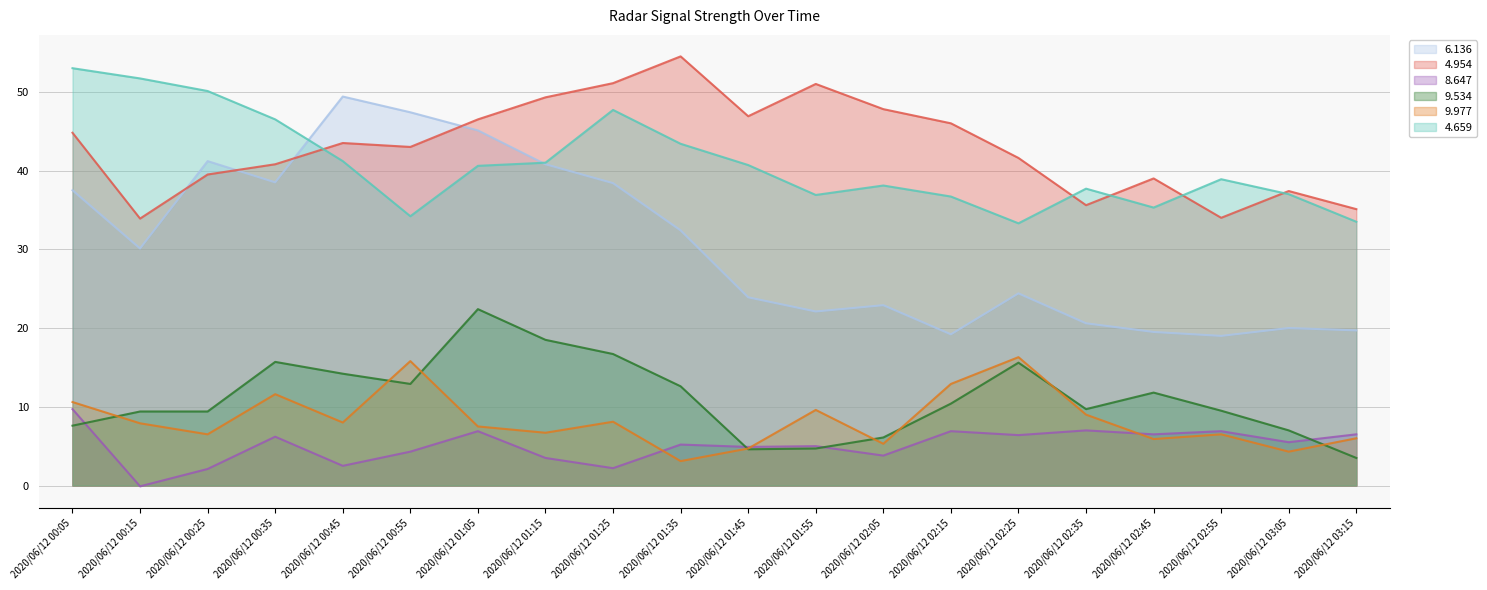

What is the sum of all 9.534 values?

222.3